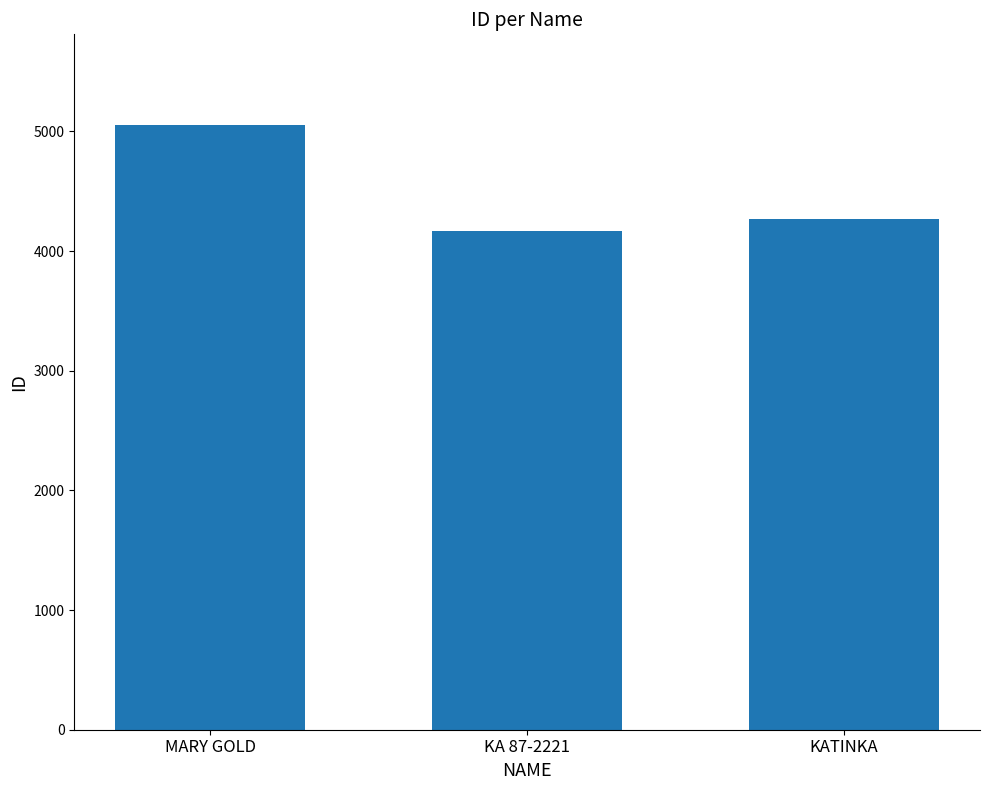

Which label corresponds to the smallest value in the chart?

KA 87-2221